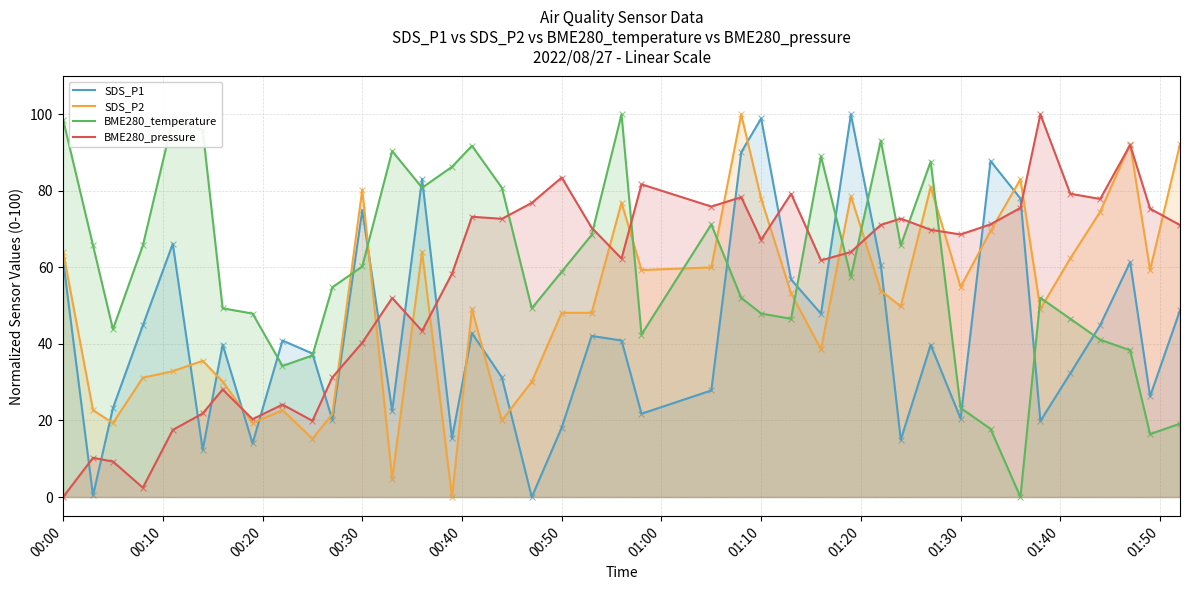

Which series has the largest total across all categories?

BME280_temperature